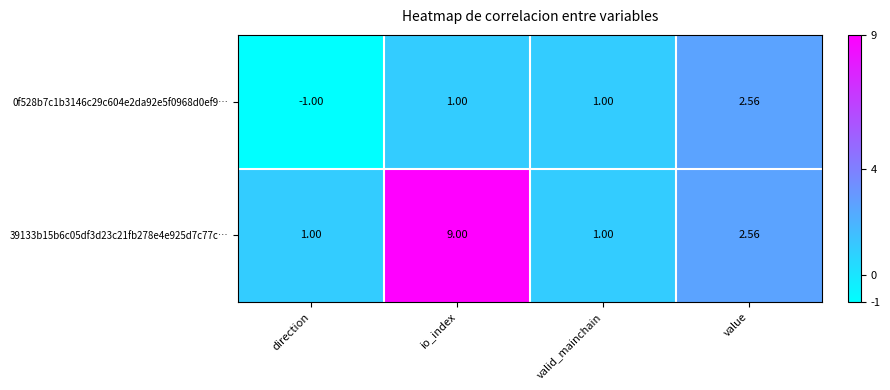

Which label corresponds to the largest value in the chart?

io_index